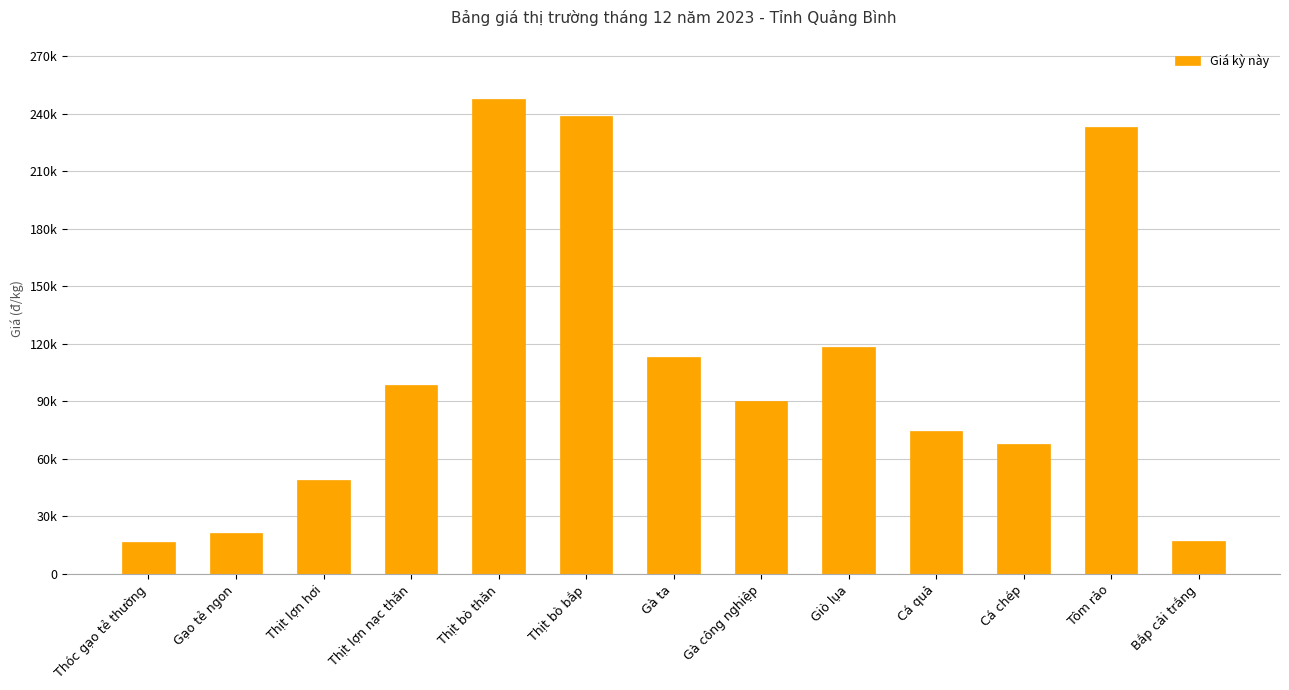

Approximately how many times larger is the value at Cá quả compared to Gạo tẻ ngon?

3.5